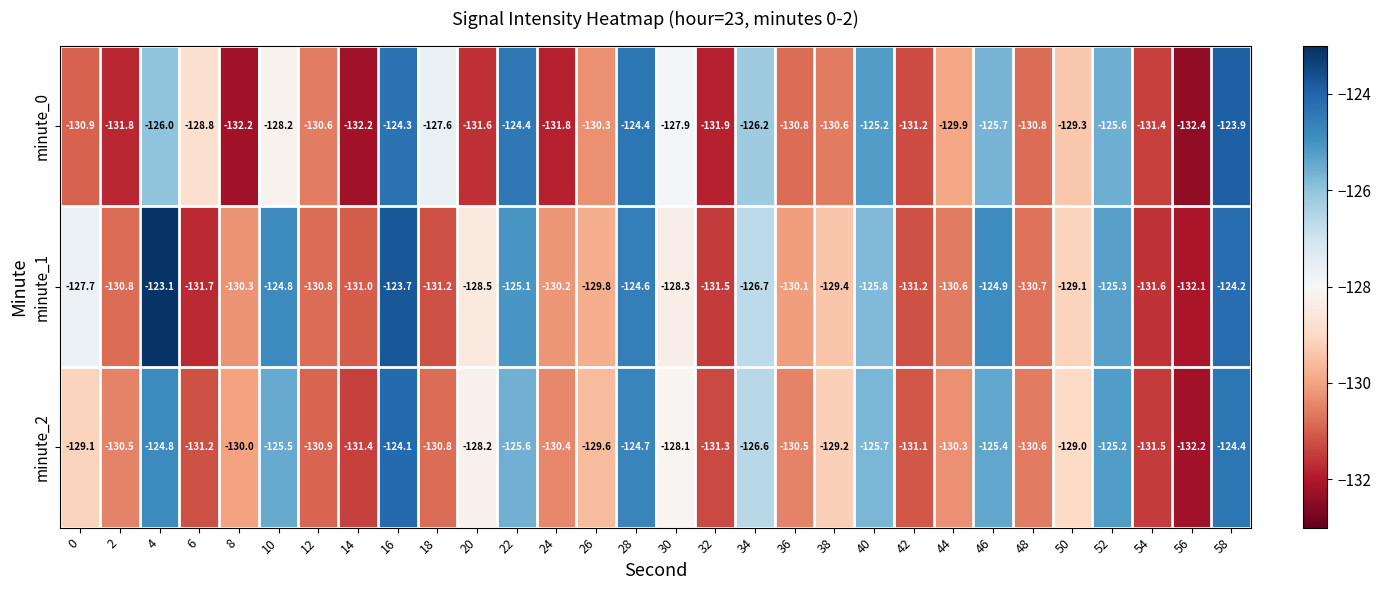

What is the lowest value of the minute_2 series?

-132.2